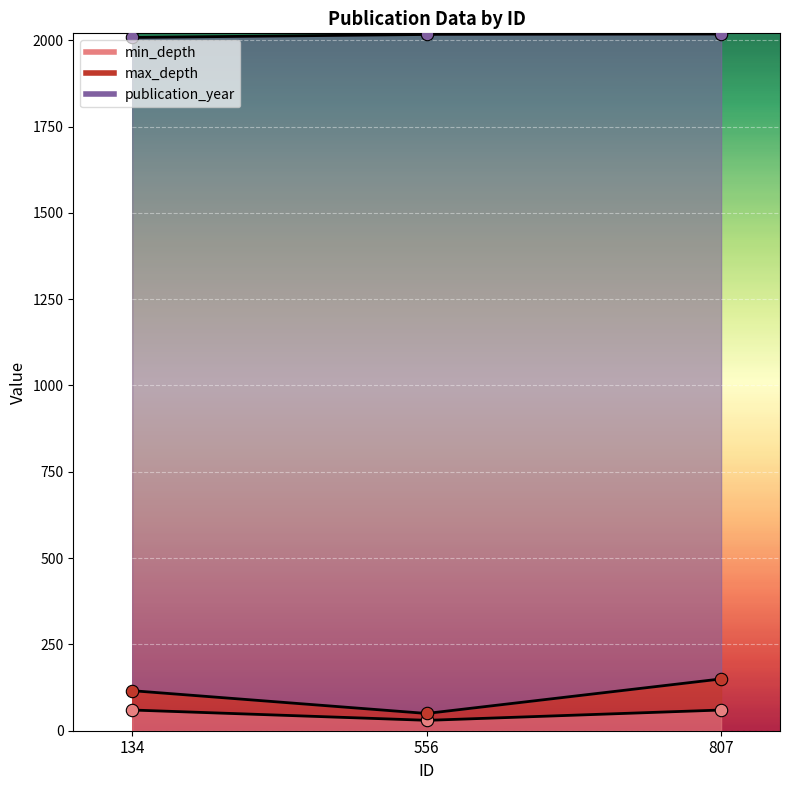

At which category is the sum across all series the highest?

807